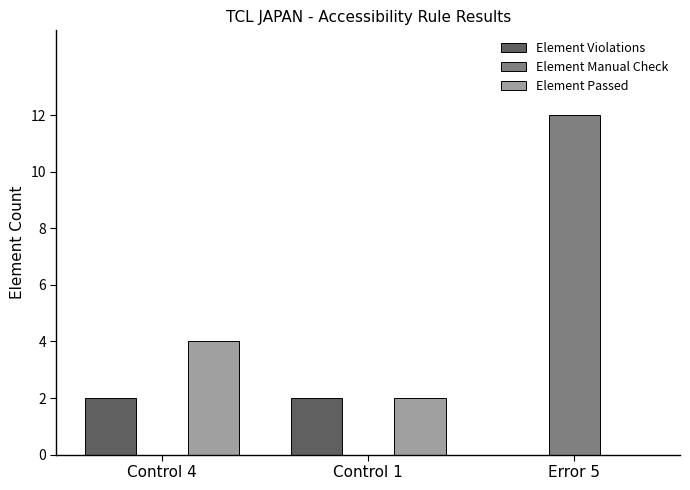

Is it true that Element Manual Check equals 0 at Control 1?

True